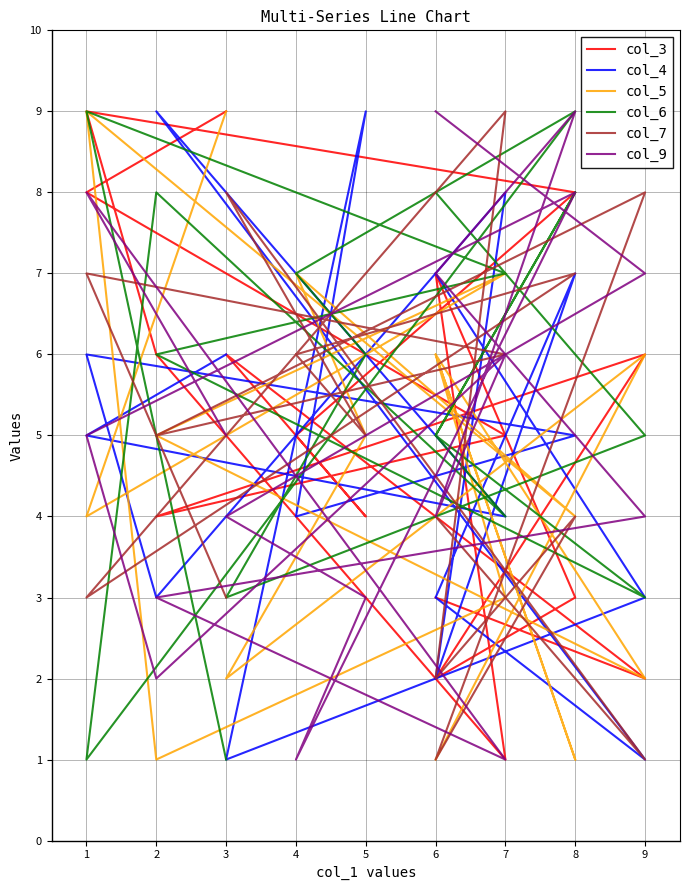

What is the spread (max minus min) of values at 1?

8